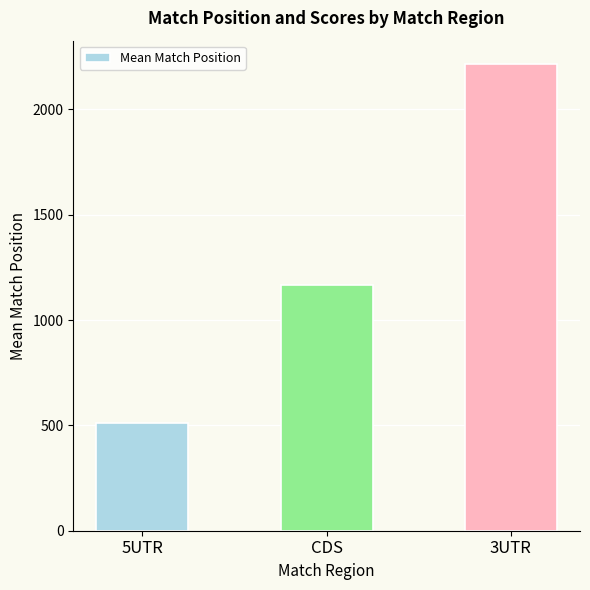

Between 5UTR and CDS, which is larger?

CDS